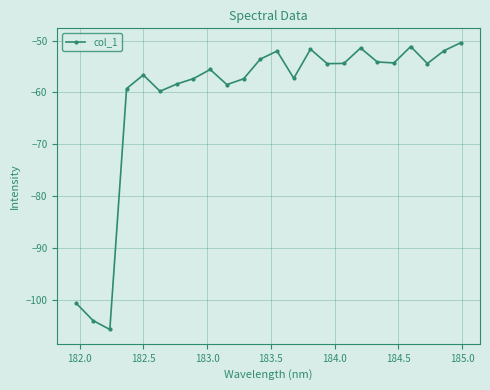

Does the chart display data point markers on the line(s)?

Yes